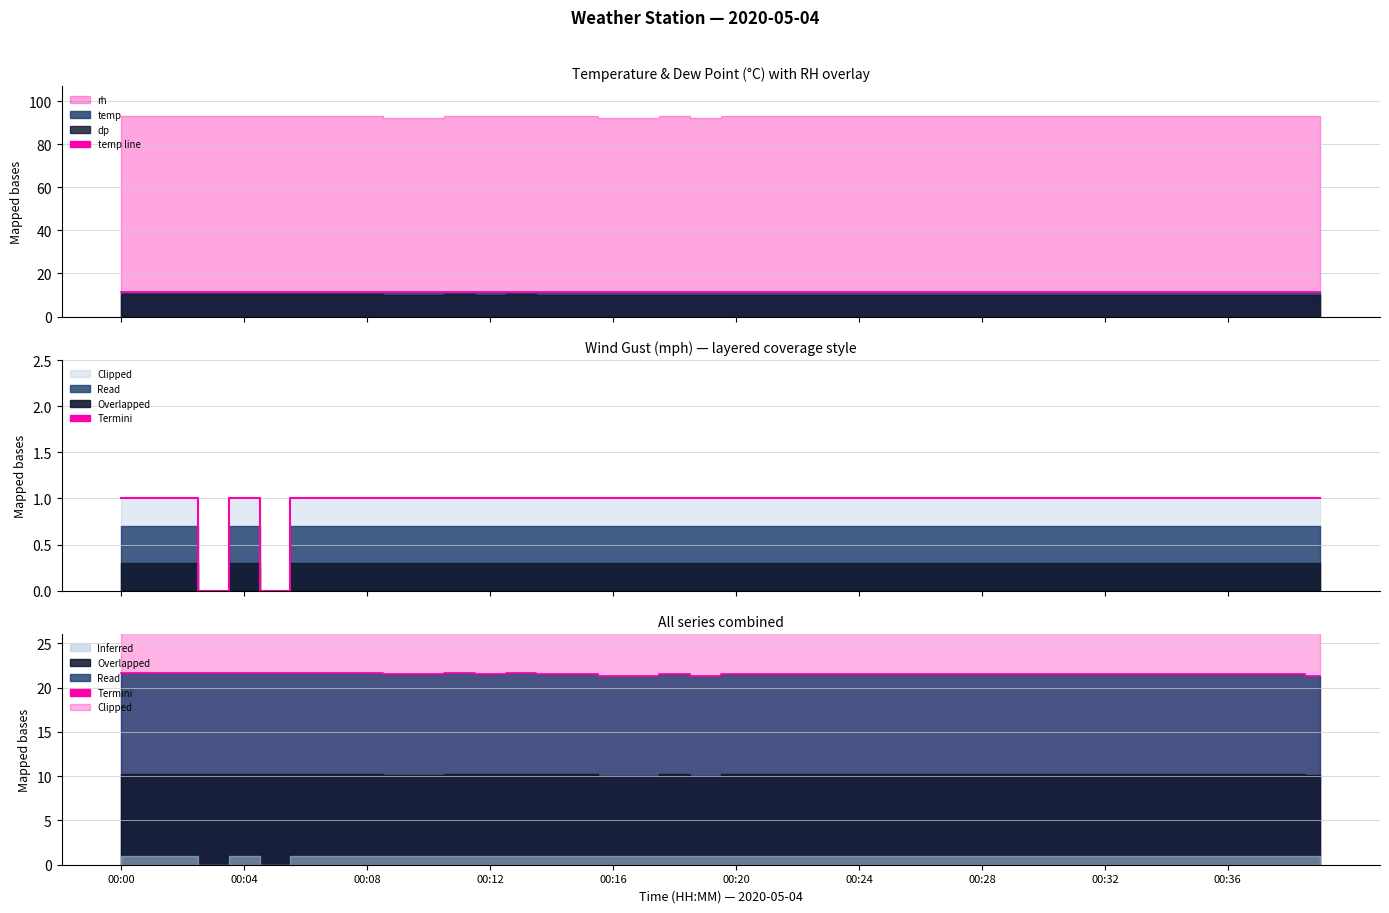

True or false: temp line has a value of 11.4 at 00:24.

True